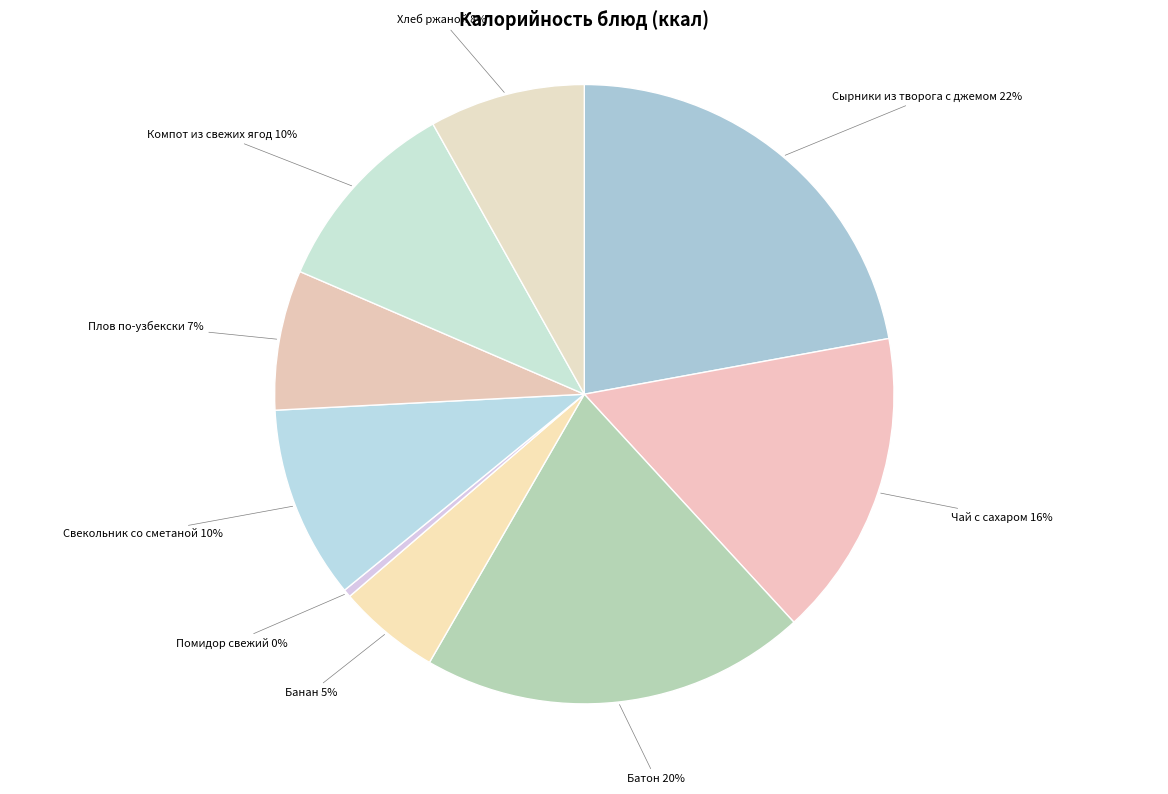

True or false: Свекольник со сметаной accounts for 1% of the total.

False